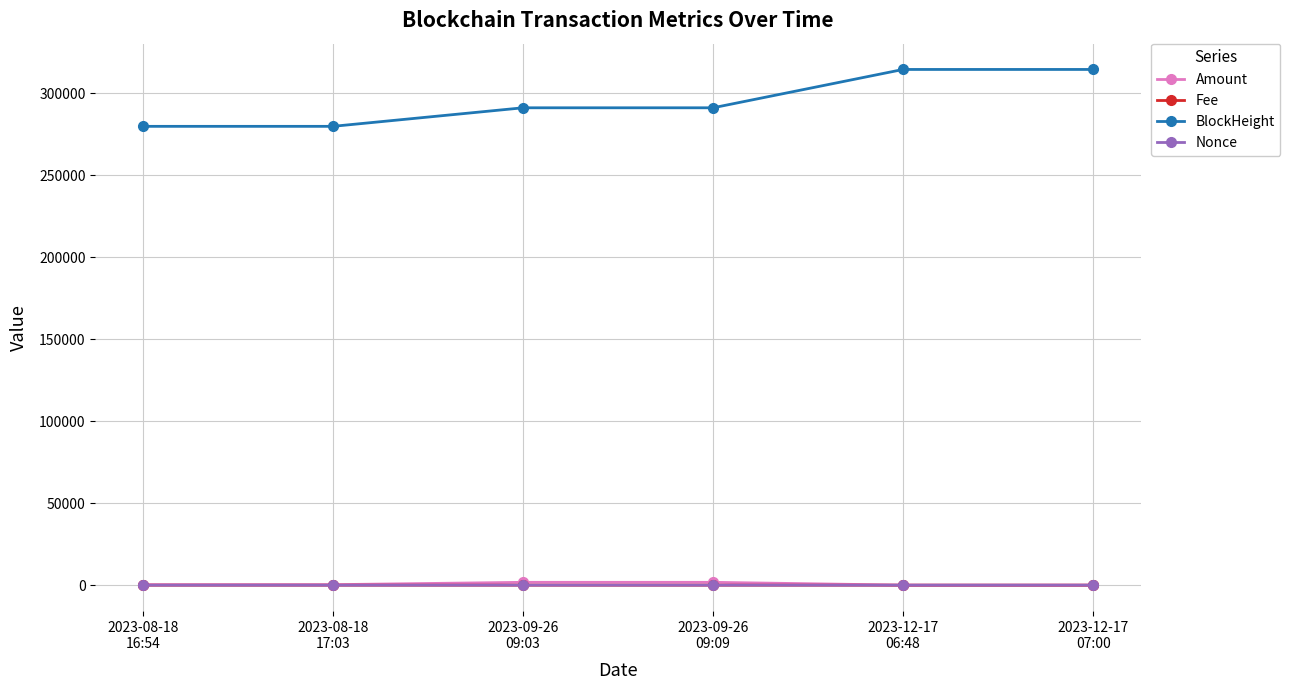

True or false: Amount has a value of 1743.5 at 2023-09-26
09:09.

True